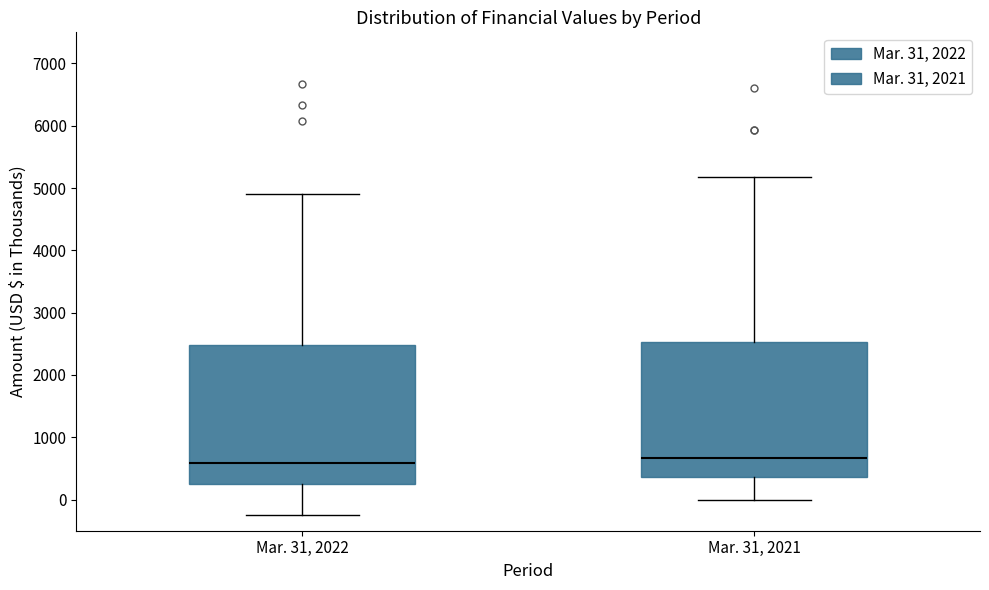

Where does the median line of the box for Mar. 31, 2022 sit on the y-axis? The values are not printed on the chart, so give them approximately, as read against the axis.

600